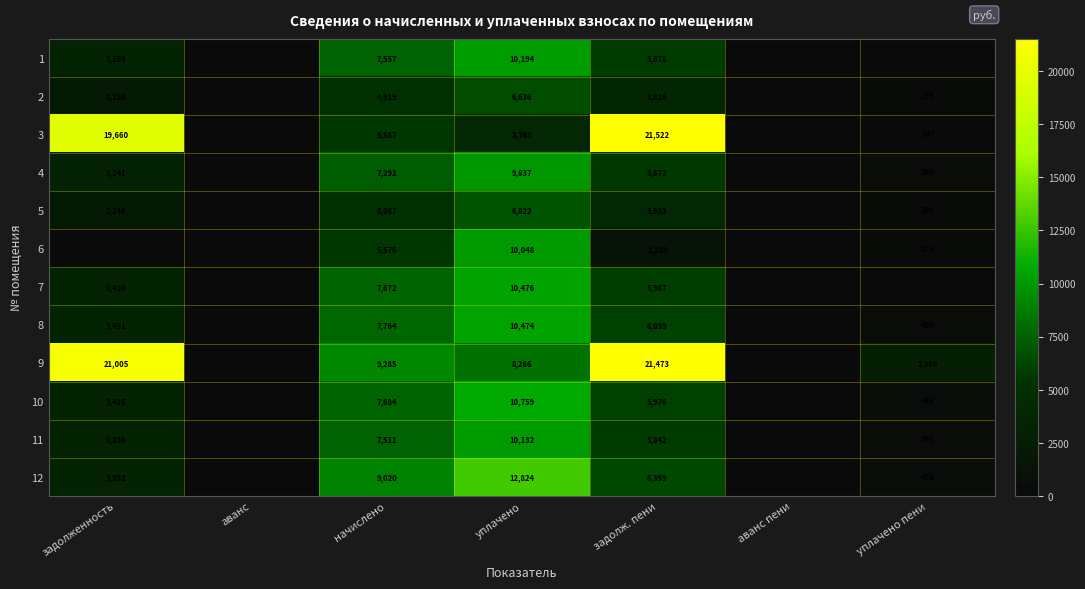

Is it true that 4 equals 13009 at уплачено?

False